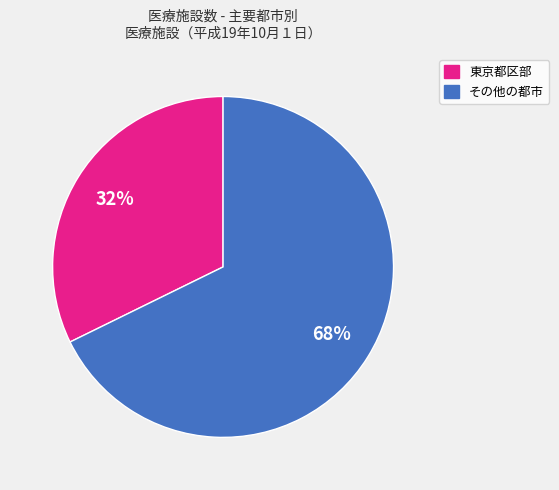

To the nearest percent, what is the average slice percentage?

50%